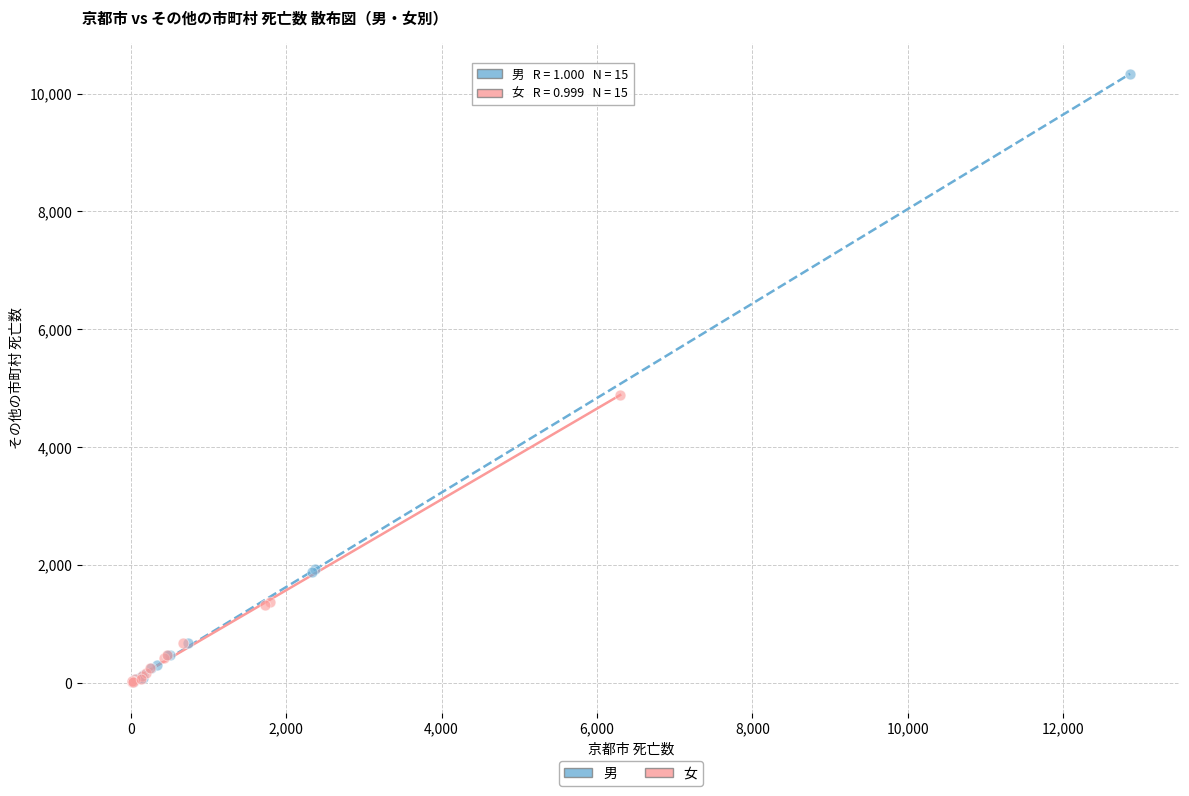

Which series reaches the maximum Y coordinate?

男